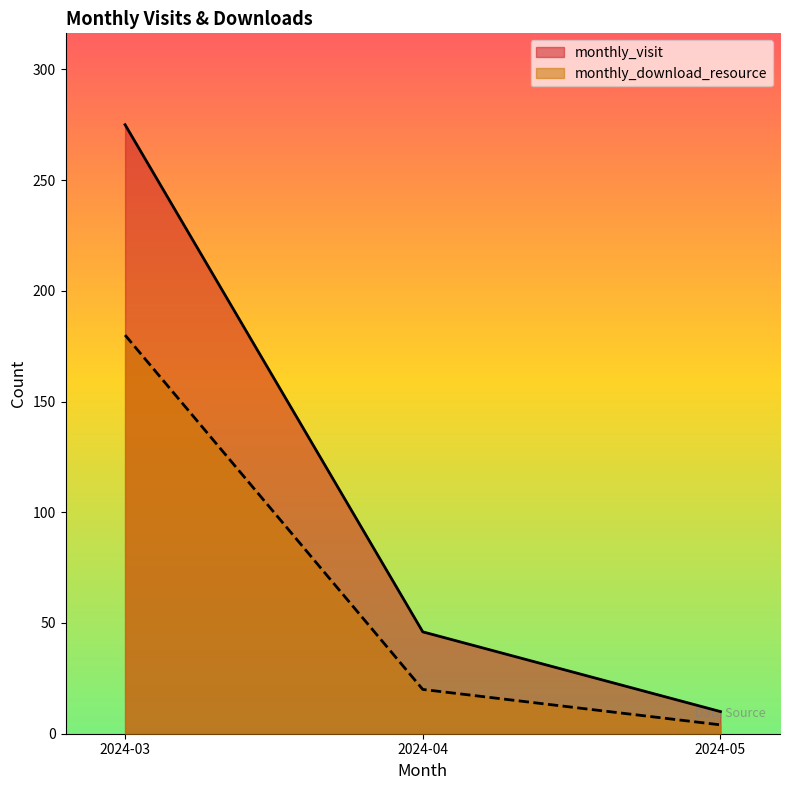

What is the value of the monthly_download_resource point at the 2nd from the left?

20